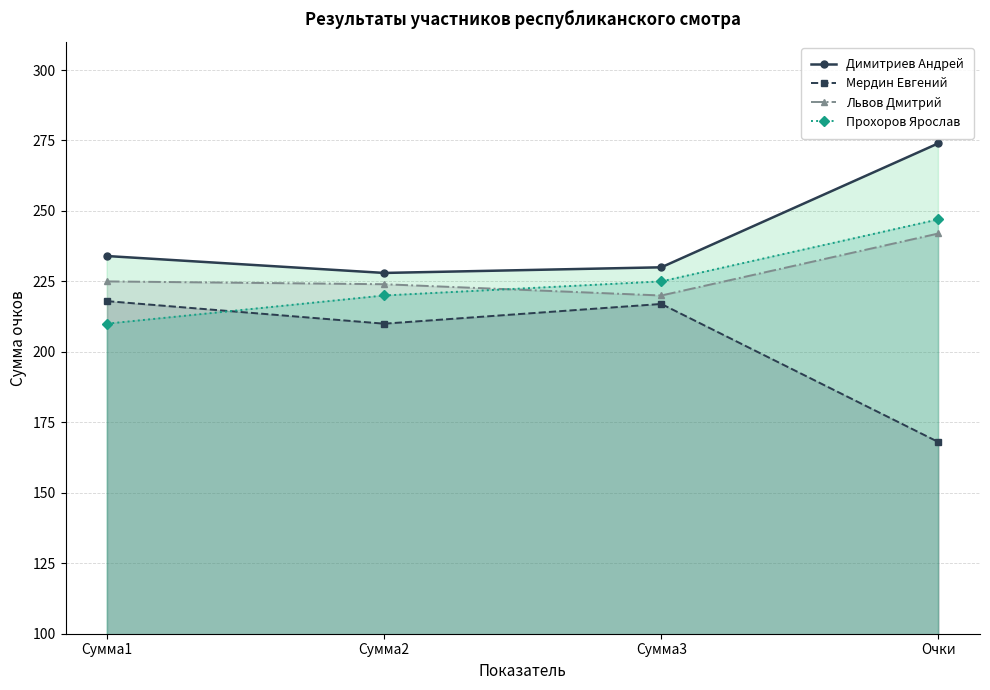

After their last crossing, which series has the higher values: Прохоров Ярослав or Львов Дмитрий?

Прохоров Ярослав